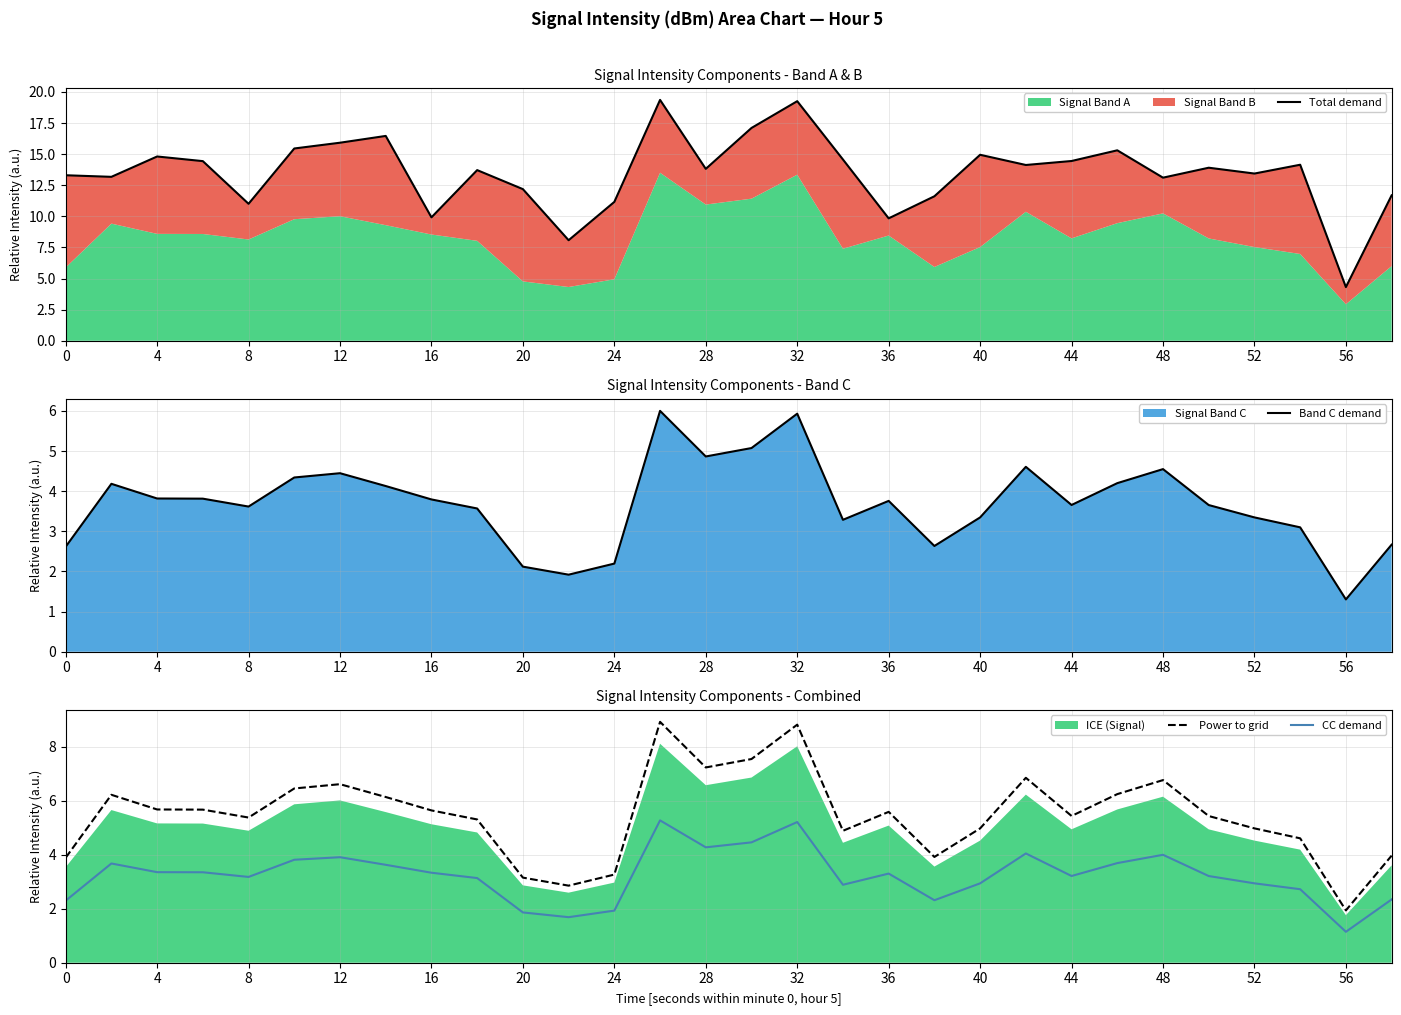

What is the approximate value of CC demand at 0?

2.3